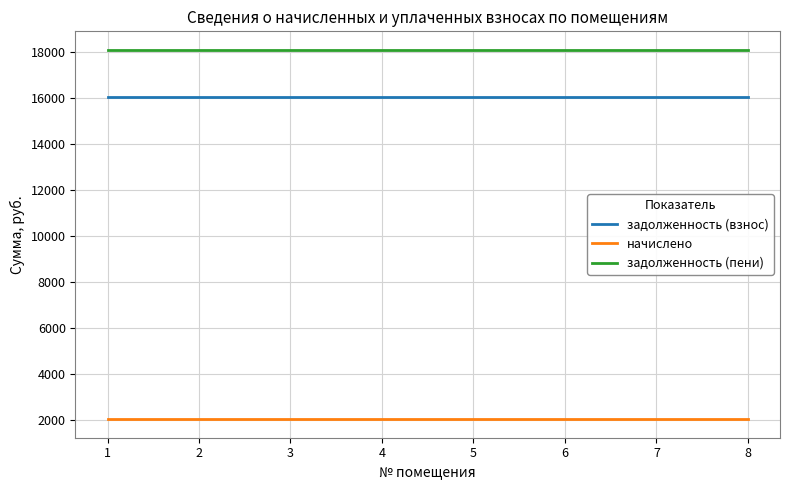

True or false: задолженность (пени) has a value of 18099.6 at 8.

True